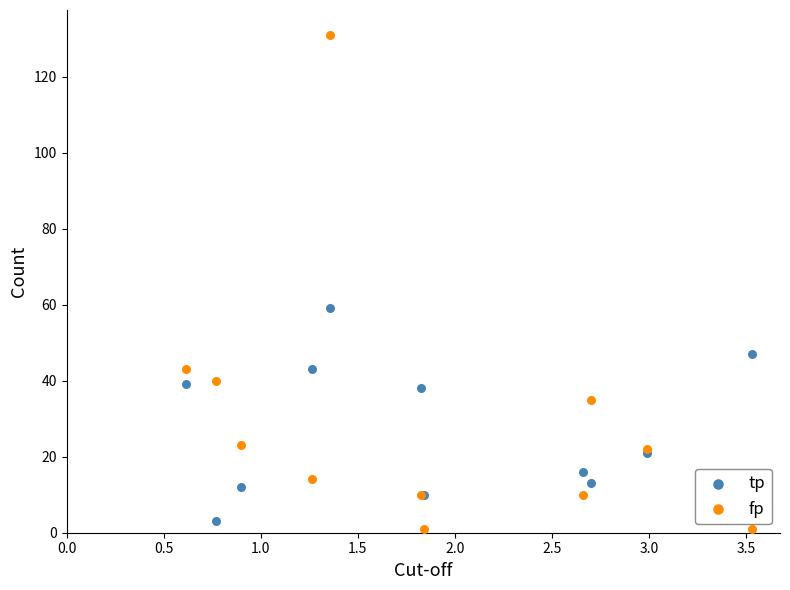

Which series has the widest spread of Y values?

fp